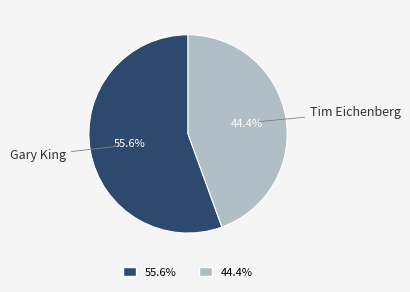

Is there any slice that represents more than half of the pie?

Yes